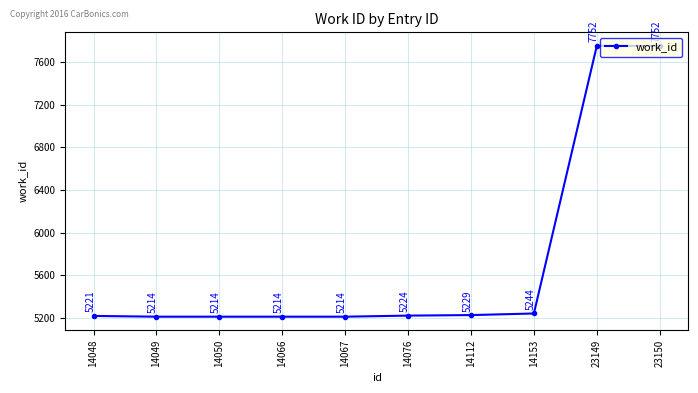

What is the change in value from 14048 to 14050?

-7